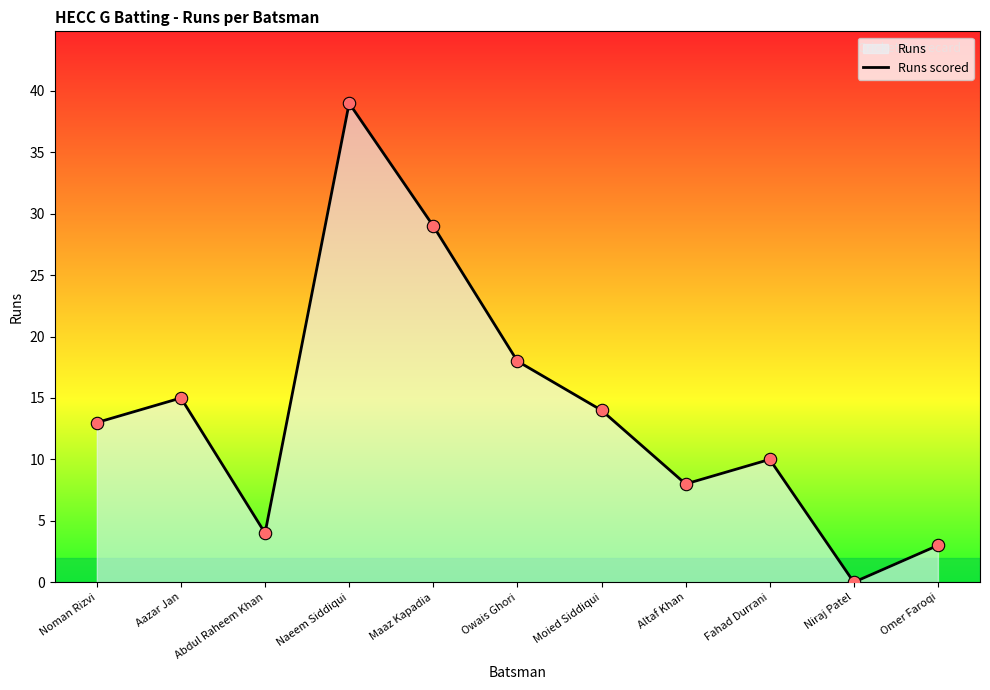

What is the change in value from Altaf Khan to Fahad Durrani?

+2